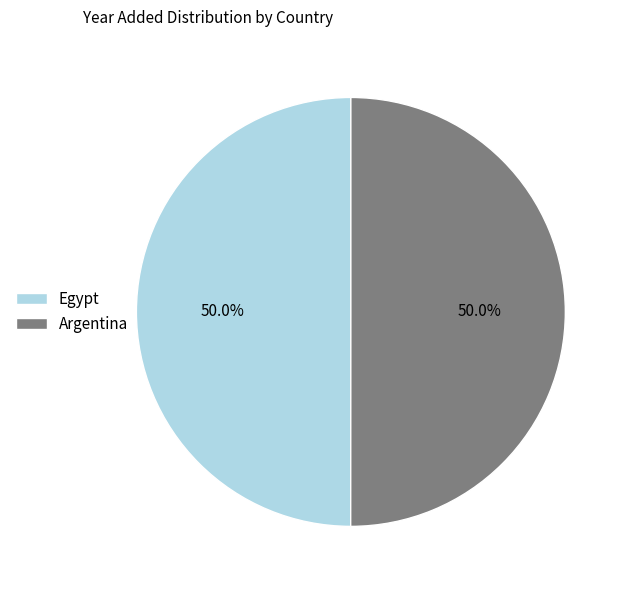

Approximately how many times larger is the value at Argentina compared to Egypt?

1.0